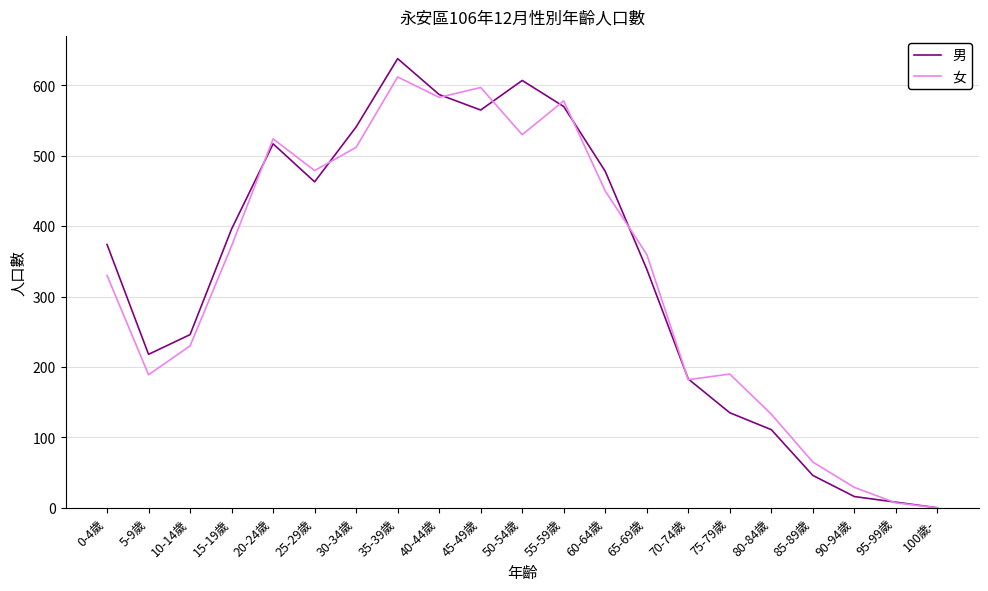

True or false: 男 has a value of 8 at 95-99歲.

True